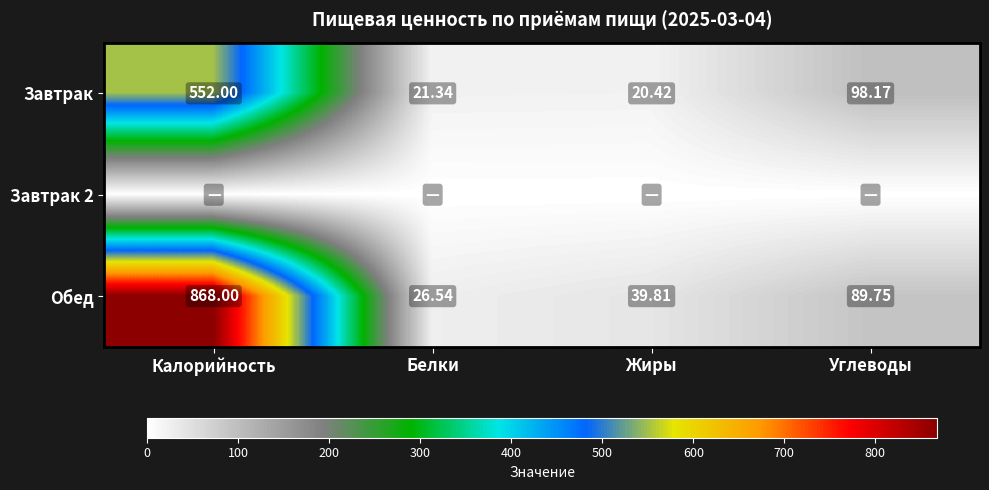

At which label does Завтрак first exceed 98?

Калорийность